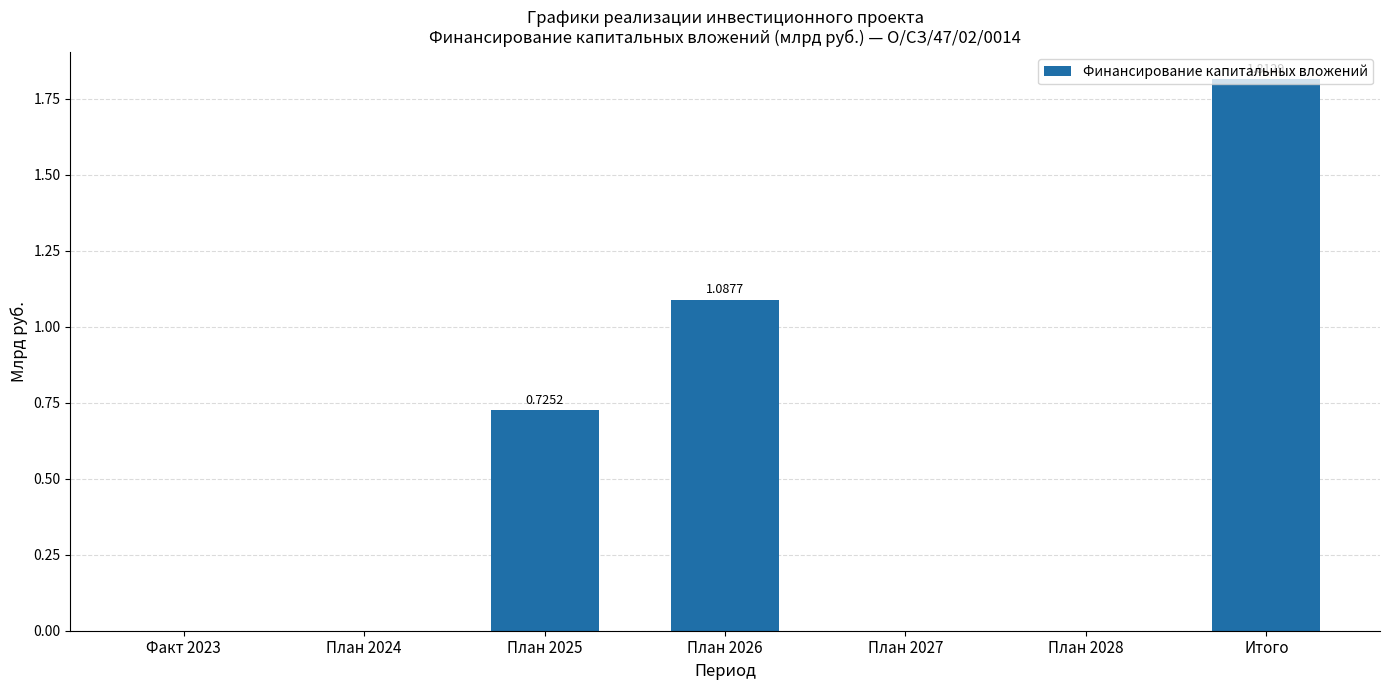

At which category does the chart reach its peak across all series?

Итого